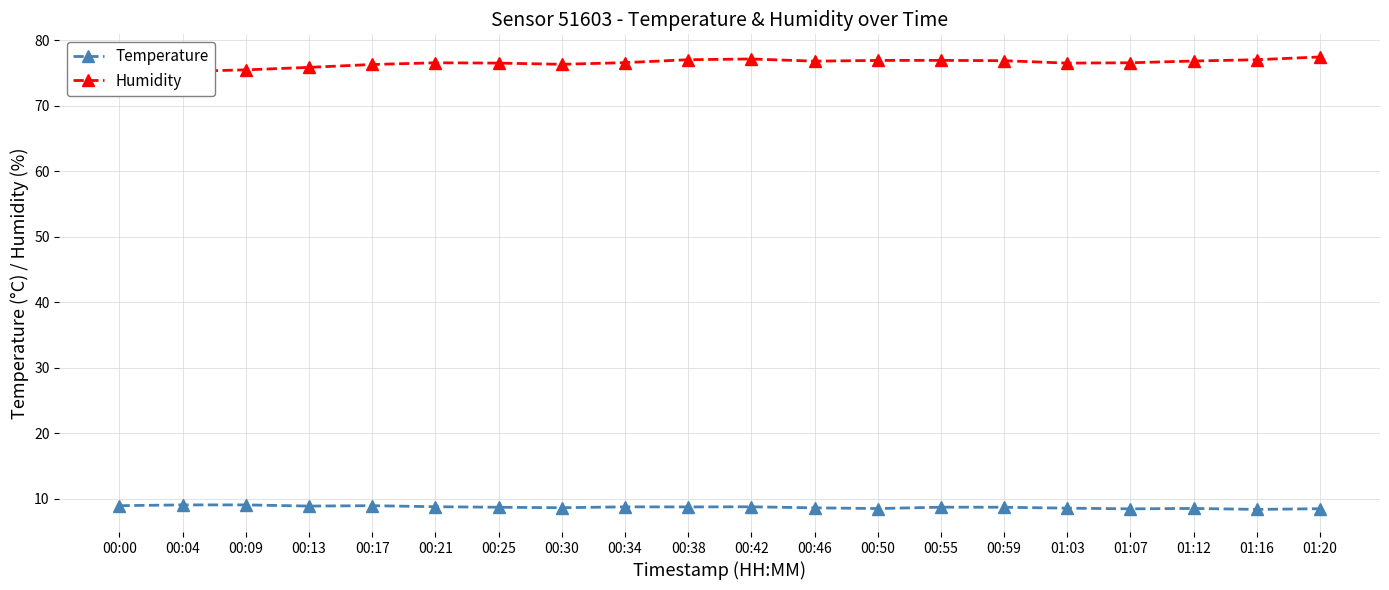

Reading left to right, what are all the values shown in this chart?

Temperature: 8.9	9.1	9.1	8.9	8.9	8.8	8.7	8.6	8.8	8.7	8.8	8.6	8.5	8.7	8.7	8.6	8.4	8.5	8.4	8.5
Humidity: 75.0	75.2	75.5	75.8	76.3	76.5	76.5	76.3	76.6	77.0	77.1	76.8	76.9	76.9	76.9	76.5	76.5	76.8	77.0	77.4